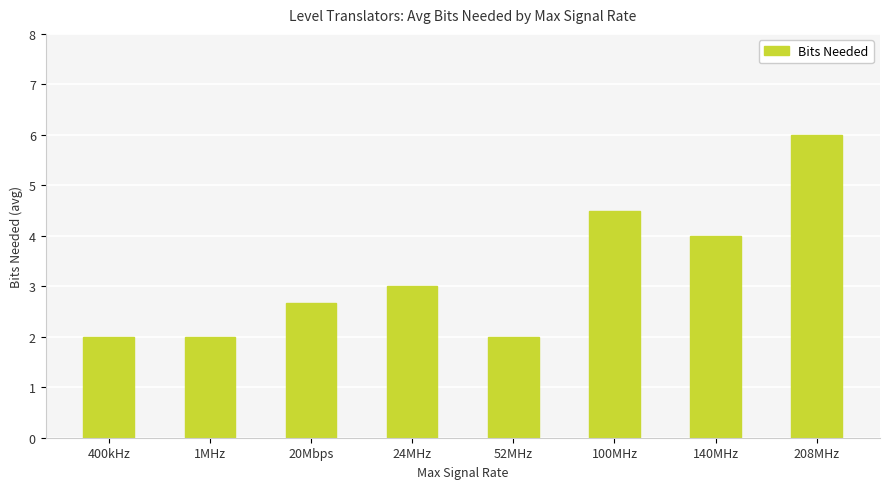

Where is the data nearest to the value 4?

140MHz